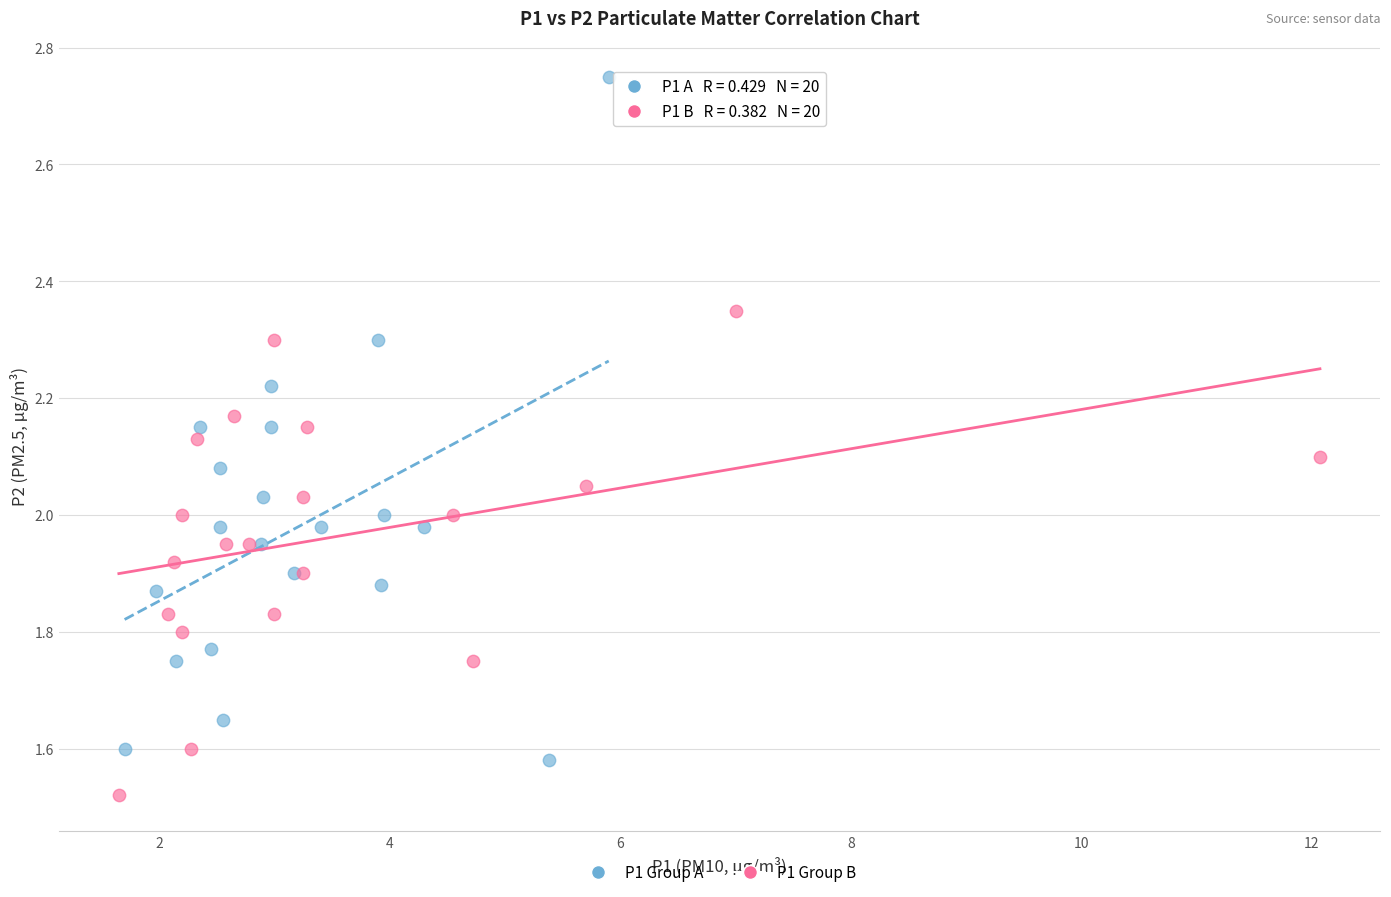

Which series has the largest Y range (max minus min)?

P1 Group A